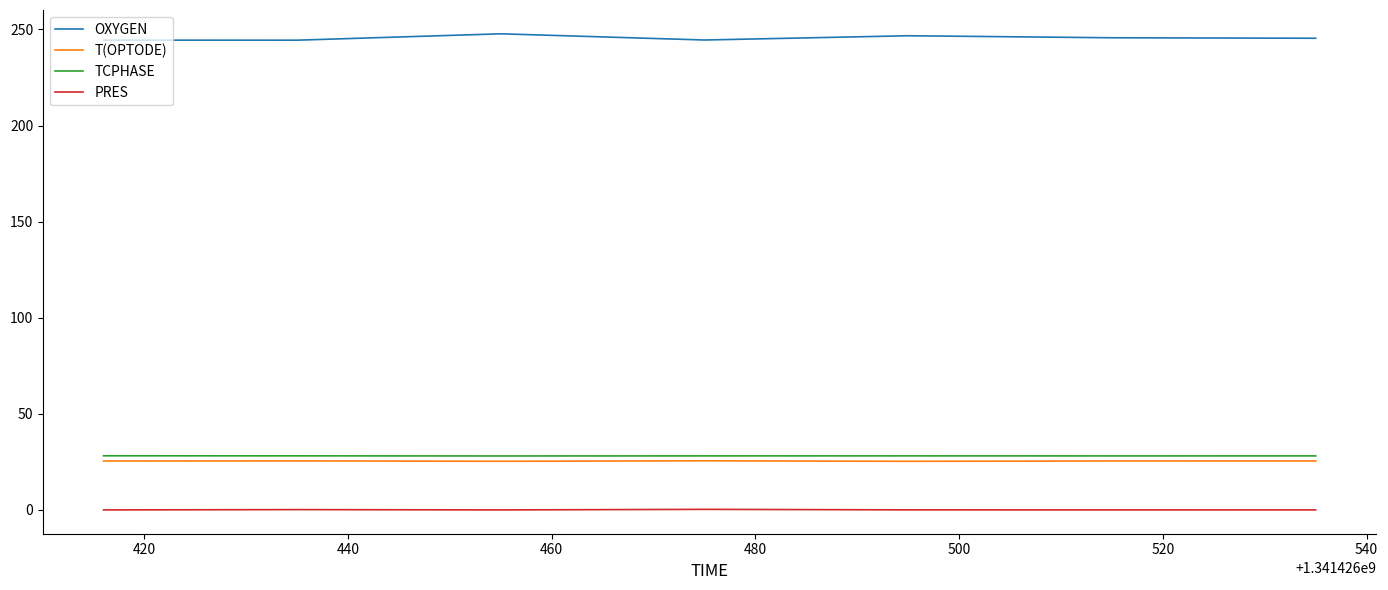

What is the maximum value shown in the chart?

247.8